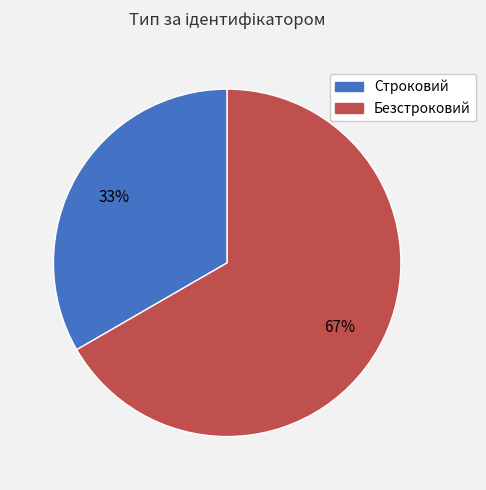

To the nearest percent, what portion does Безстроковий represent?

67%